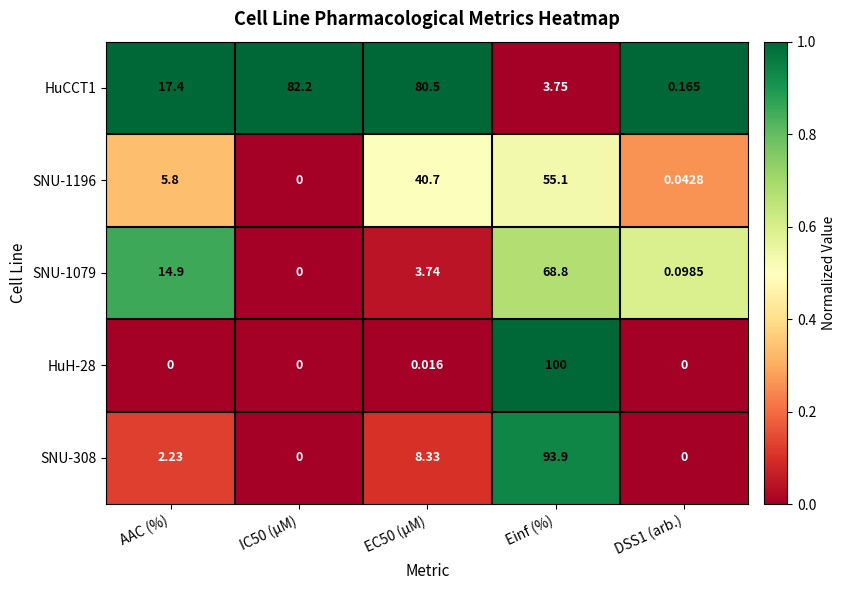

How many positive values does the HuH-28 series have?

2